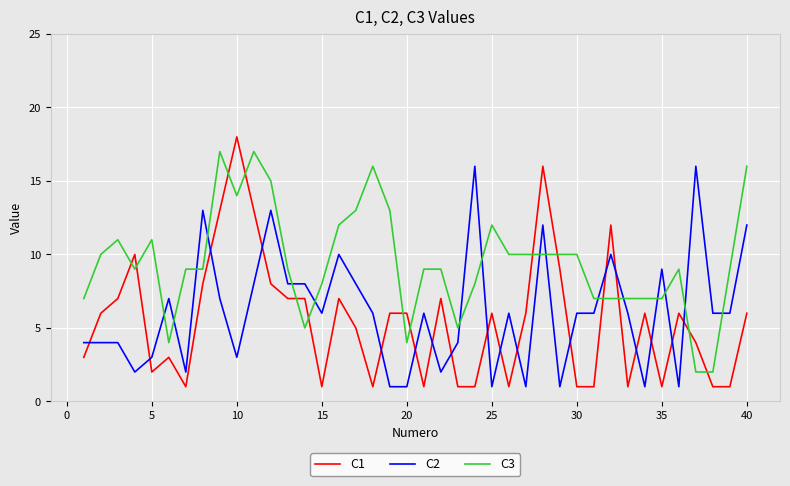

What is the lowest value of the C2 series?

1